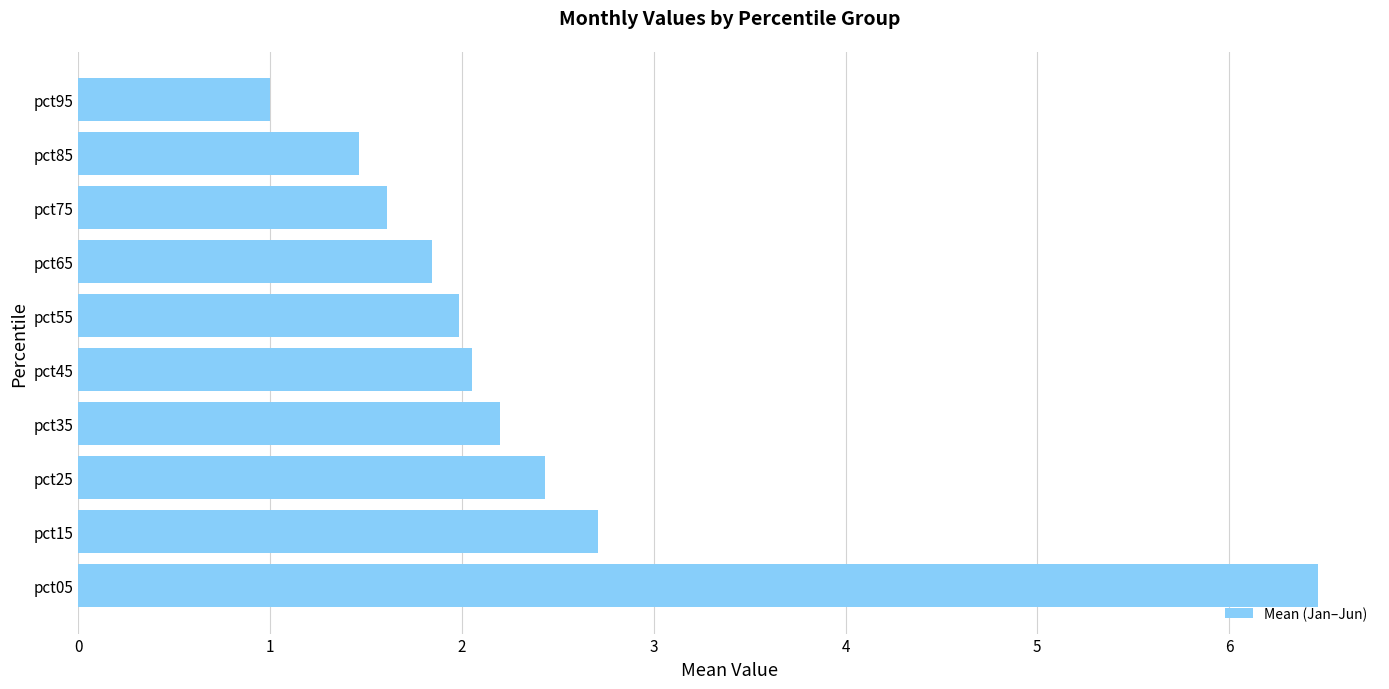

Where is the data nearest to the value 3?

pct15